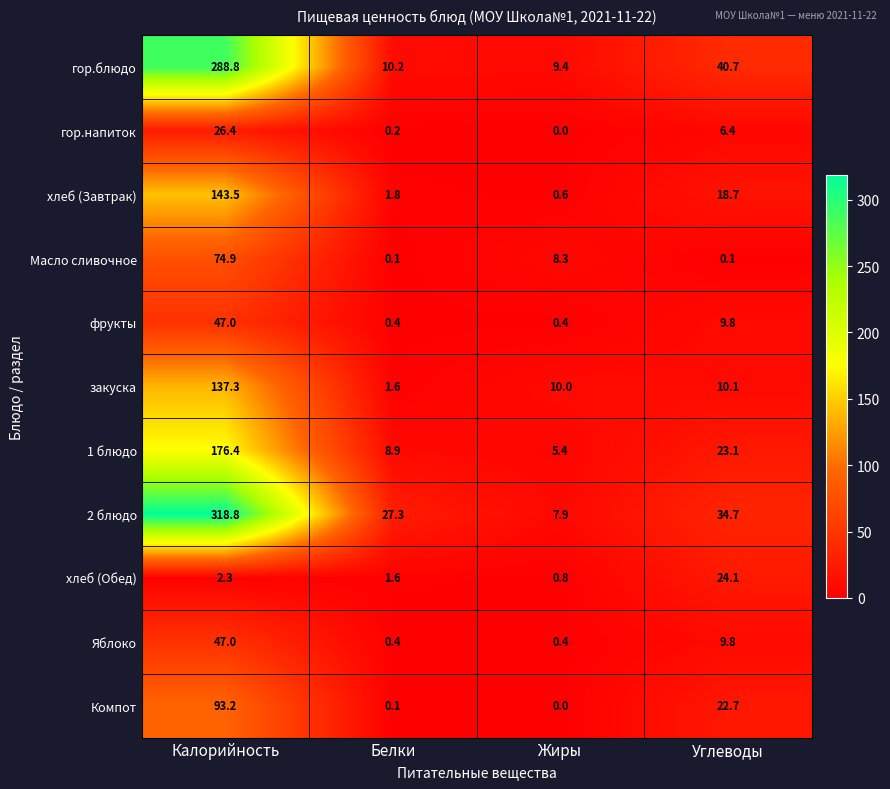

What is the sum of all фрукты values?

57.6